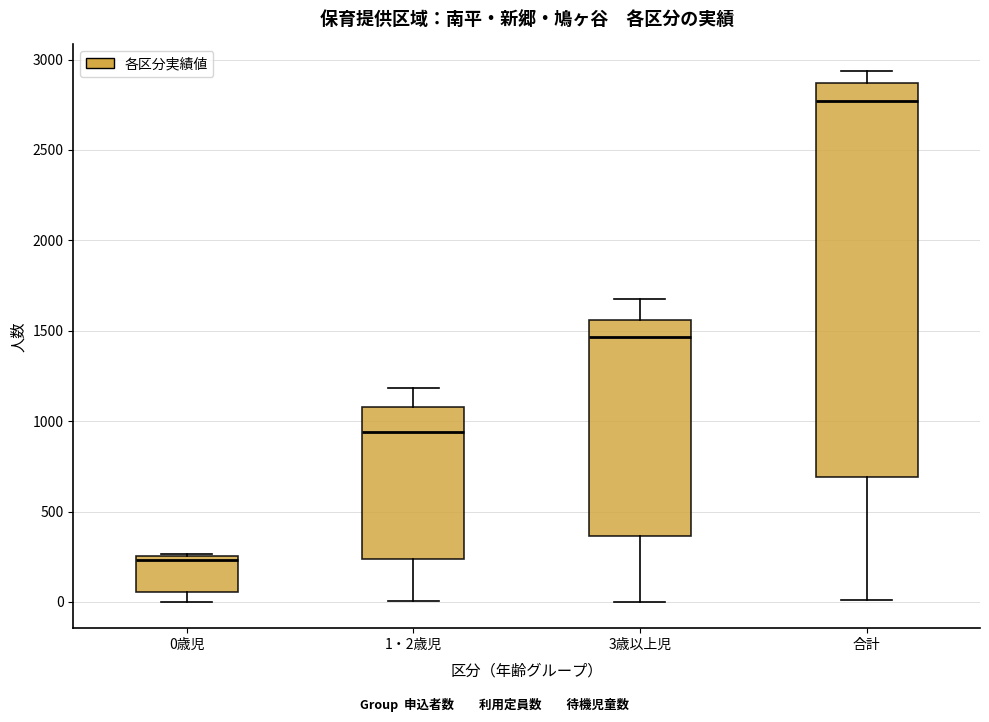

Reading left to right, read every box against the y-axis: the position of its median line, the range the box covers, and the ends of its whiskers. The values are not printed on the chart, so give them approximately, as read against the axis.

0歳児: median 250 (just below the box's upper edge), box 50 to 250, whiskers 0 to 250
1・2歳児: median 950, box 250 to 1100, whiskers 0 to 1200
3歳以上児: median 1450, box 350 to 1550, whiskers 0 to 1700
合計: median 2750, box 700 to 2850, whiskers 0 to 2950